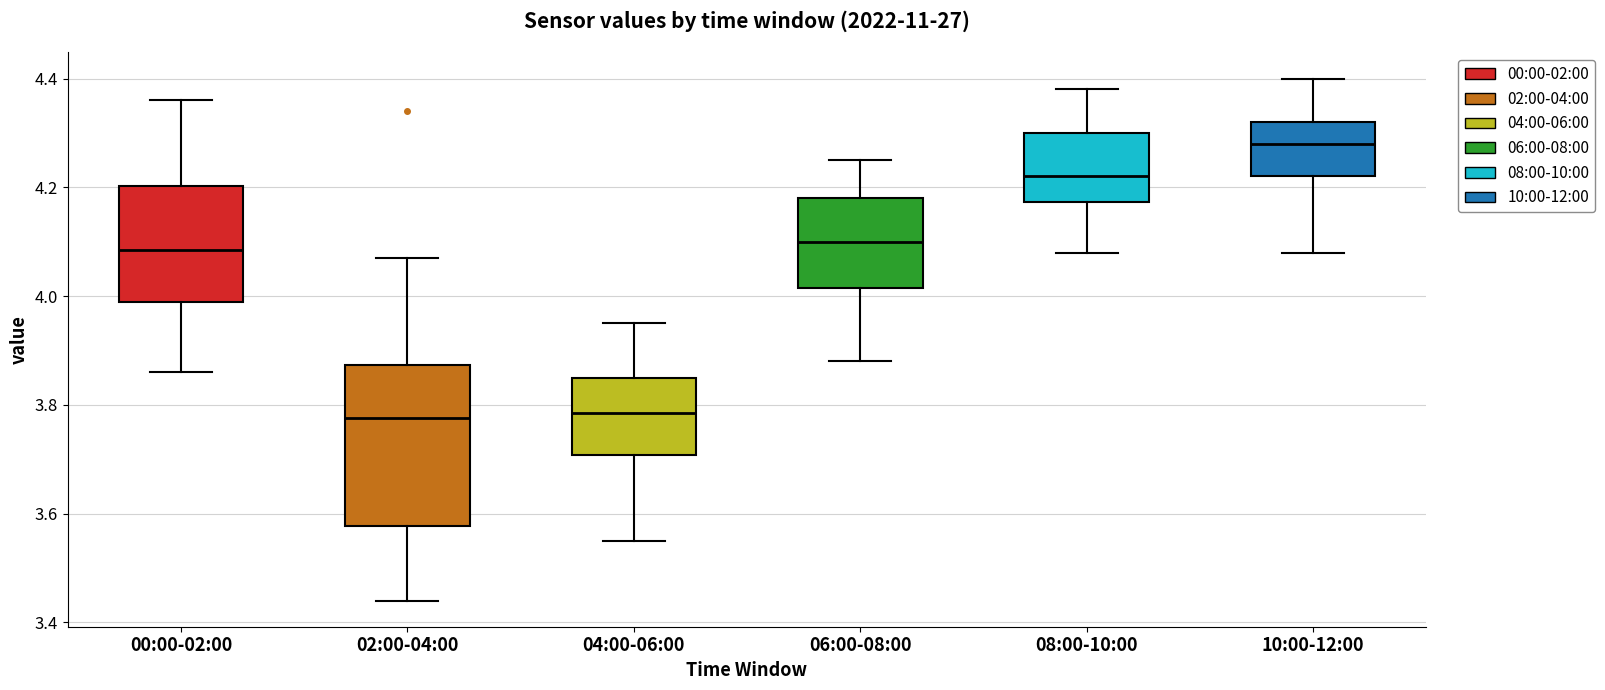

Reading left to right, transcribe this box plot: for each box, give where its median line is, the range the box spans, and where its two whiskers end, as read against the y-axis. The values are not printed on the chart, so give them approximately, as read against the axis.

00:00-02:00: median 4.08, box 4.00 to 4.20, whiskers 3.86 to 4.36
02:00-04:00: median 3.78, box 3.58 to 3.88, whiskers 3.44 to 4.08
04:00-06:00: median 3.78, box 3.70 to 3.86, whiskers 3.56 to 3.96
06:00-08:00: median 4.10, box 4.02 to 4.18, whiskers 3.88 to 4.26
08:00-10:00: median 4.22, box 4.18 to 4.30, whiskers 4.08 to 4.38
10:00-12:00: median 4.28, box 4.22 to 4.32, whiskers 4.08 to 4.40